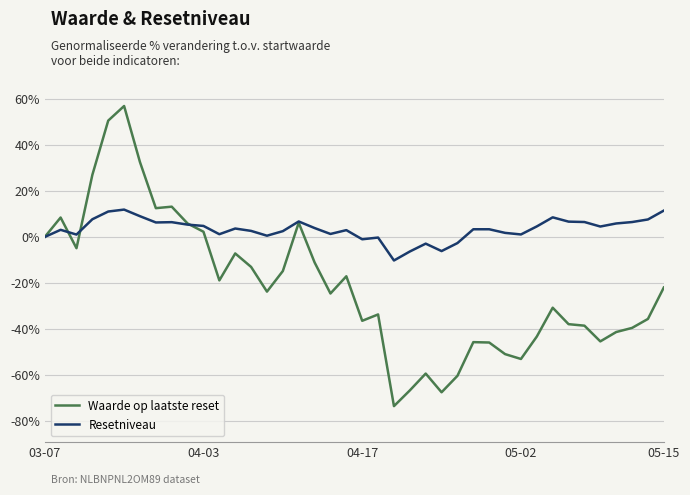

Which series has the largest total across all categories?

Resetniveau